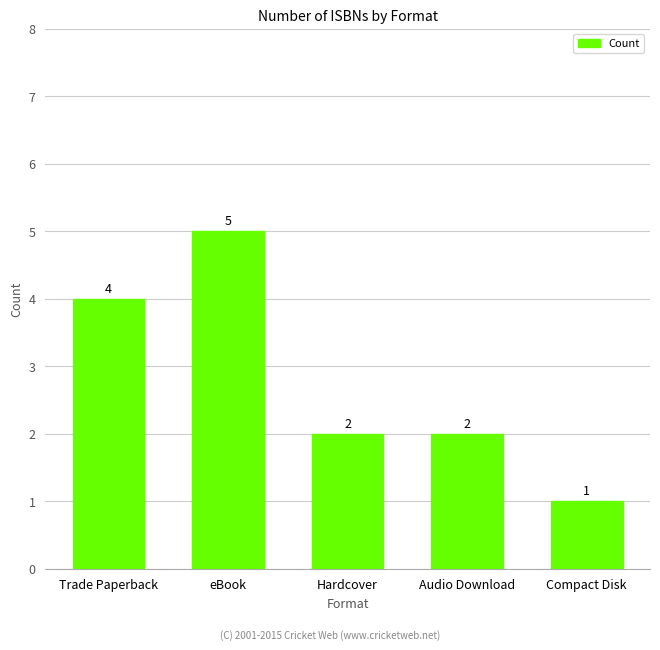

Reading right to left, extract all data points from this chart.

1	2	2	5	4